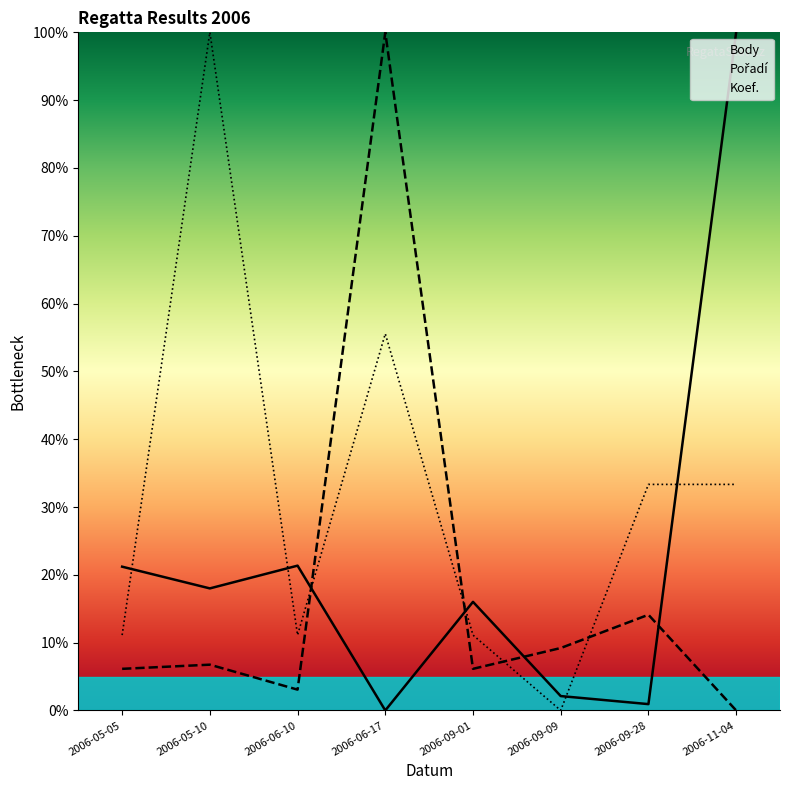

At how many categories does at least one series exceed 48?

3